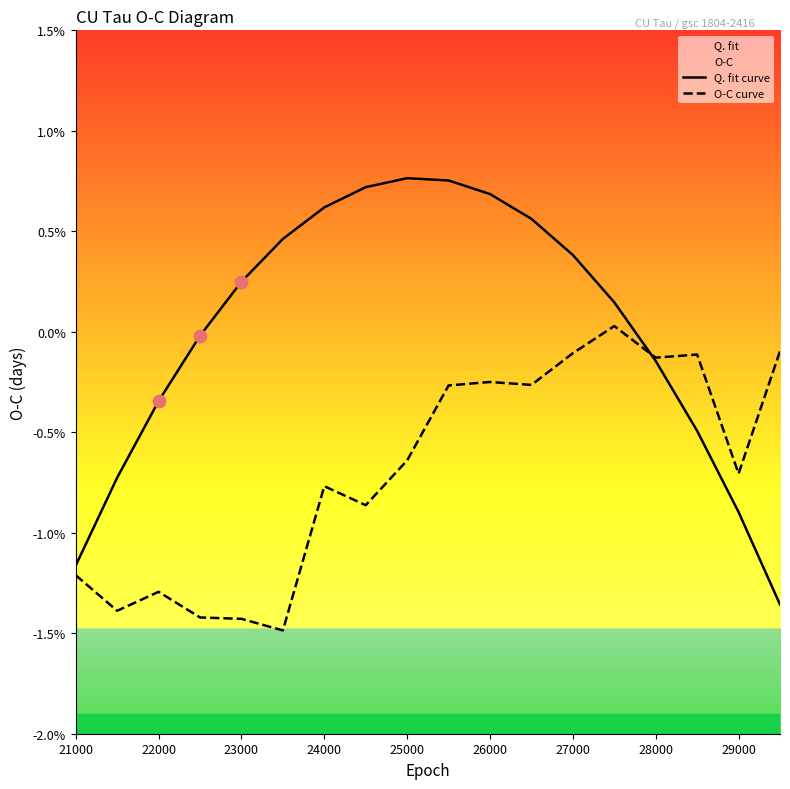

At how many categories does at least one series exceed 0?

10